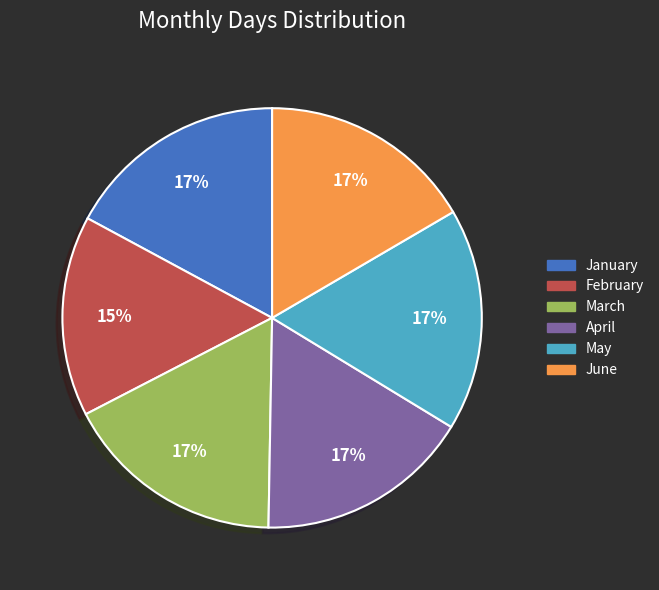

What is the ratio of the value at May to the value at April?

1.0